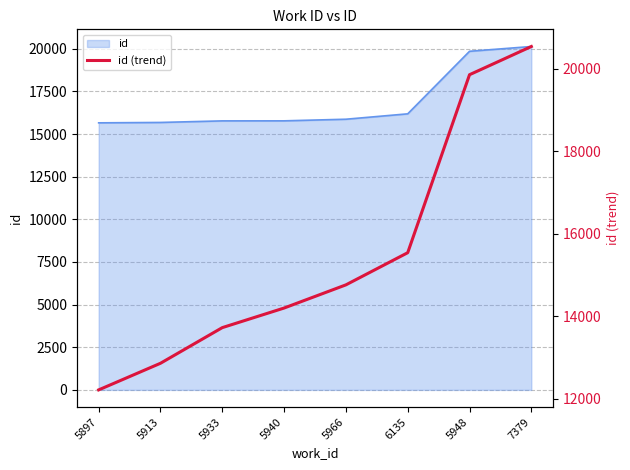

Does the chart display data point markers on the line(s)?

No